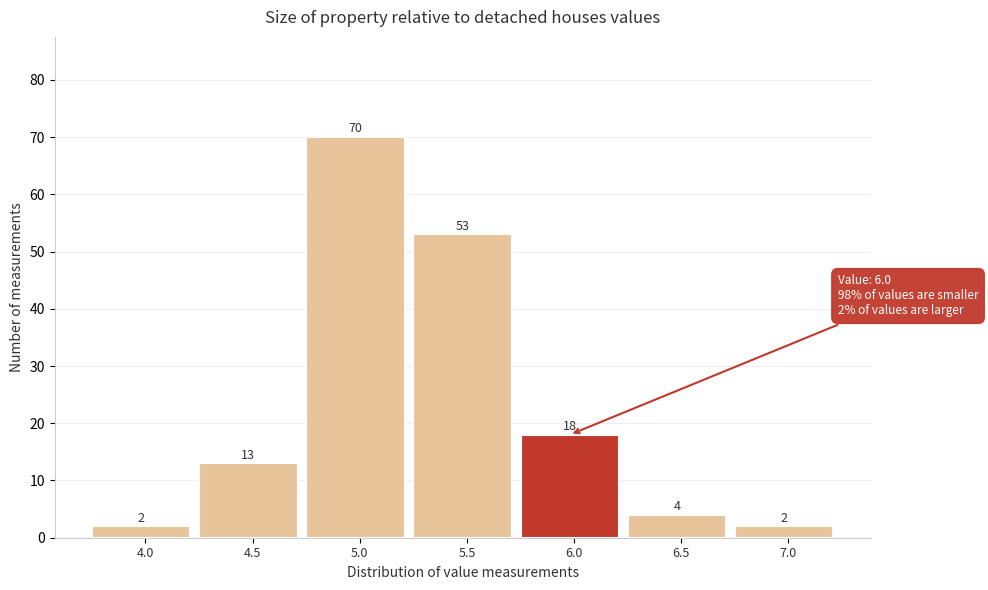

Reading right to left, transcribe all the data shown in this chart.

2	4	18	53	70	13	2